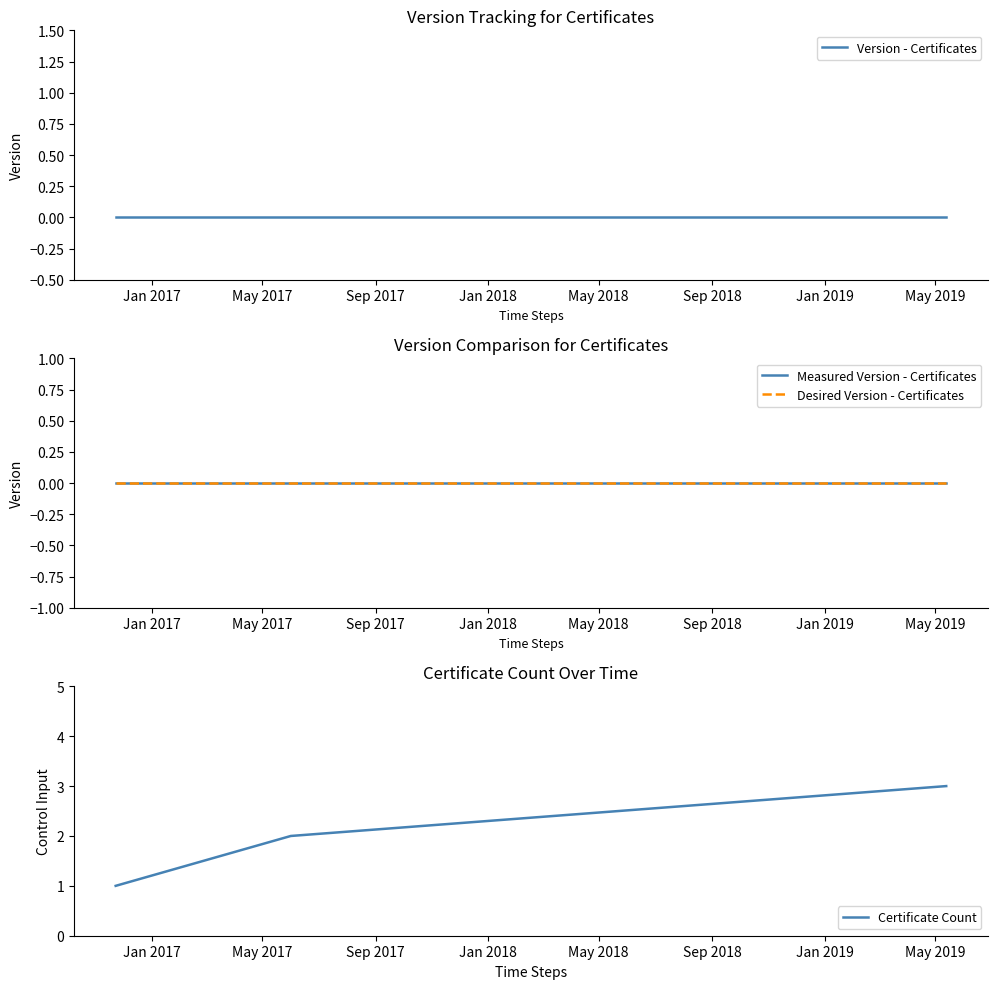

How many data points does each series have?

3